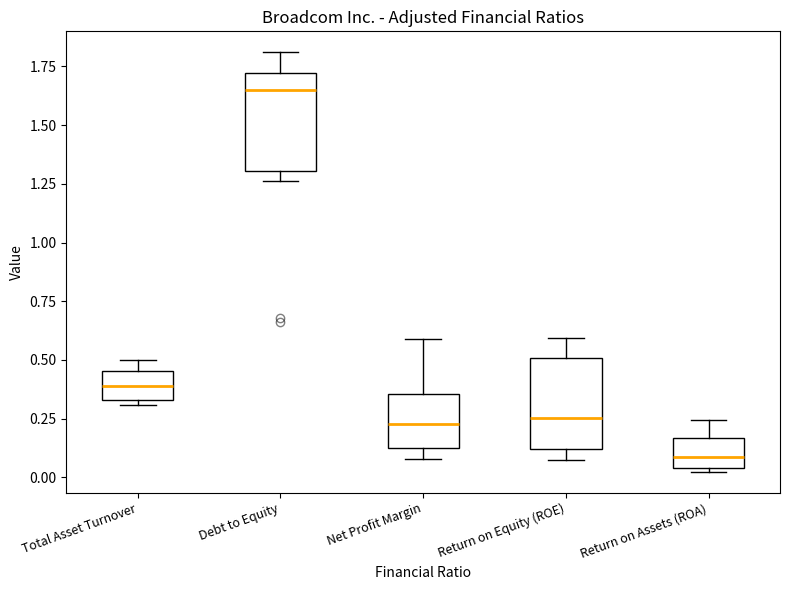

Reading left to right, transcribe this box plot: for each box, give where its median line is, the range the box spans, and where its two whiskers end, as read against the y-axis. The values are not printed on the chart, so give them approximately, as read against the axis.

Total Asset Turnover: median 0.40, box 0.35 to 0.45, whiskers 0.30 to 0.50
Debt to Equity: median 1.65, box 1.30 to 1.70, whiskers 1.25 to 1.80
Net Profit Margin: median 0.25, box 0.10 to 0.35, whiskers 0.10 (just below the box's lower edge) to 0.60
Return on Equity (ROE): median 0.25, box 0.10 to 0.50, whiskers 0.10 (just below the box's lower edge) to 0.60
Return on Assets (ROA): median 0.10, box 0.05 to 0.15, whiskers 0.00 to 0.25